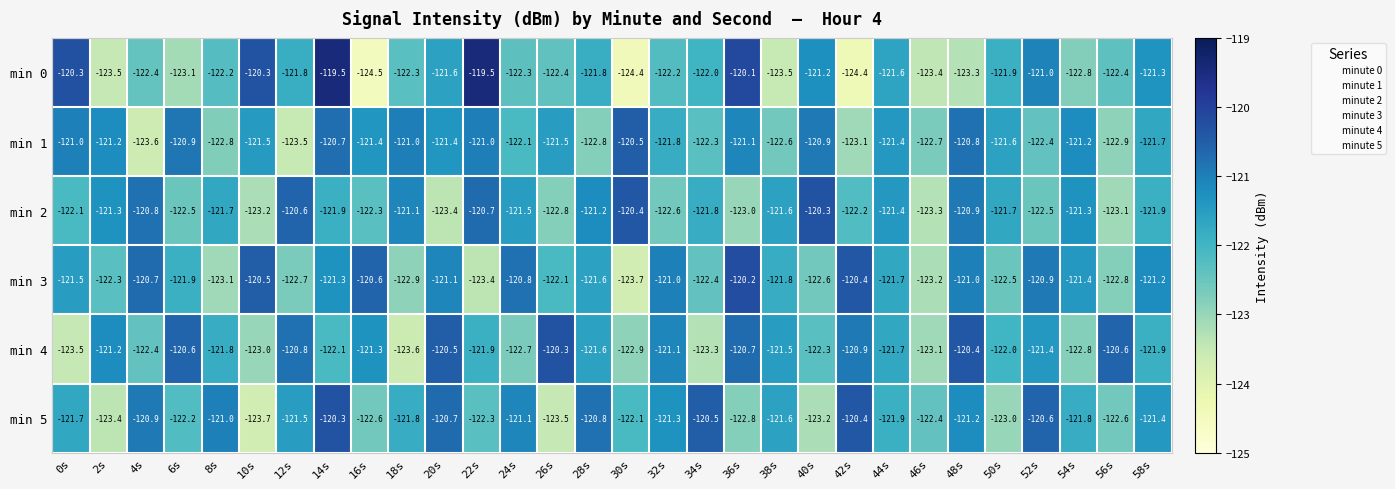

At which category is the sum across all series the highest?

14s